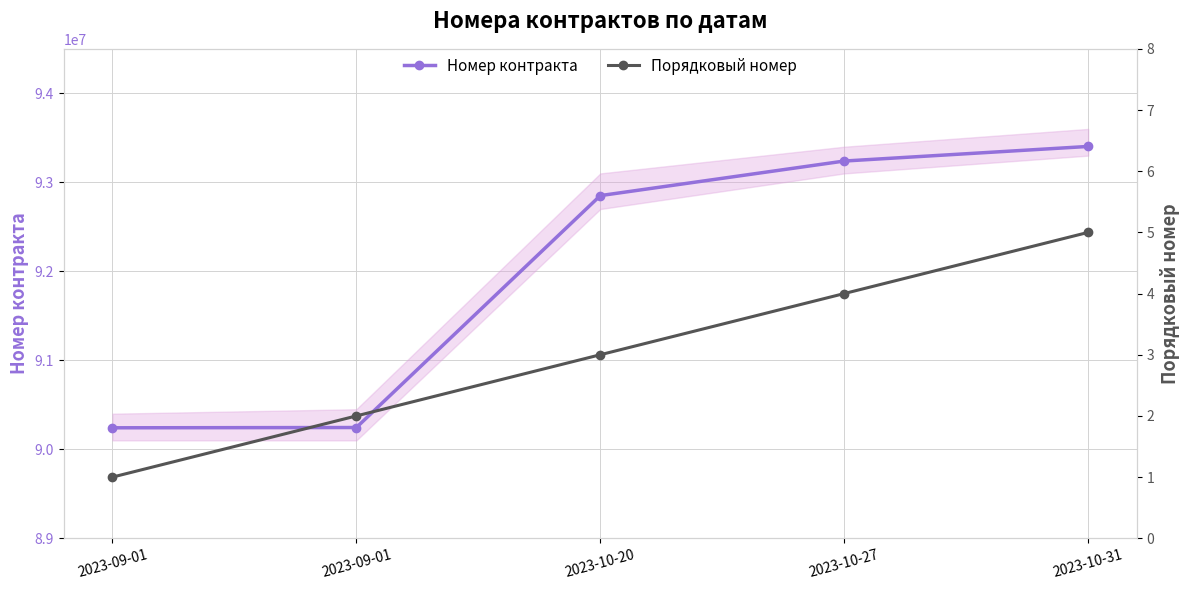

Rank the series at 2023-09-01 from highest to lowest value.

Номер контракта, Порядковый номер